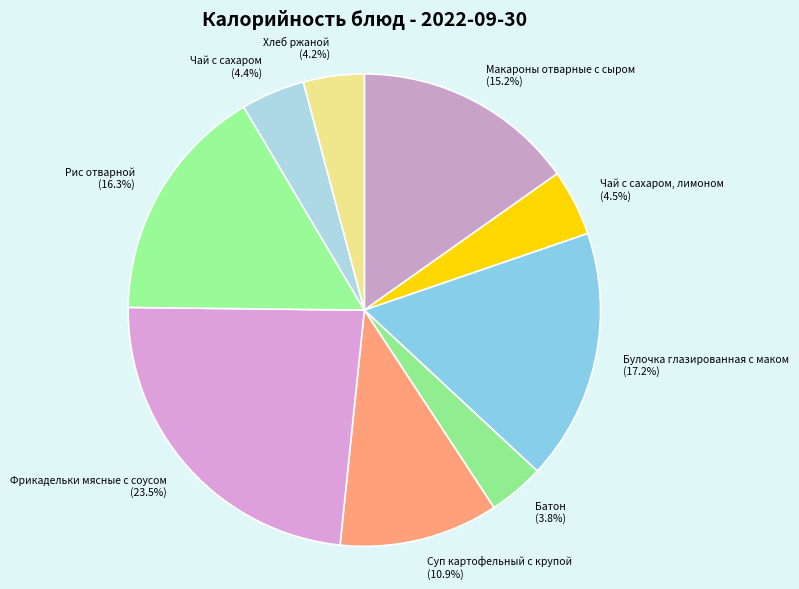

To the nearest percent, what percentage of the pie is Рис отварной?

16%